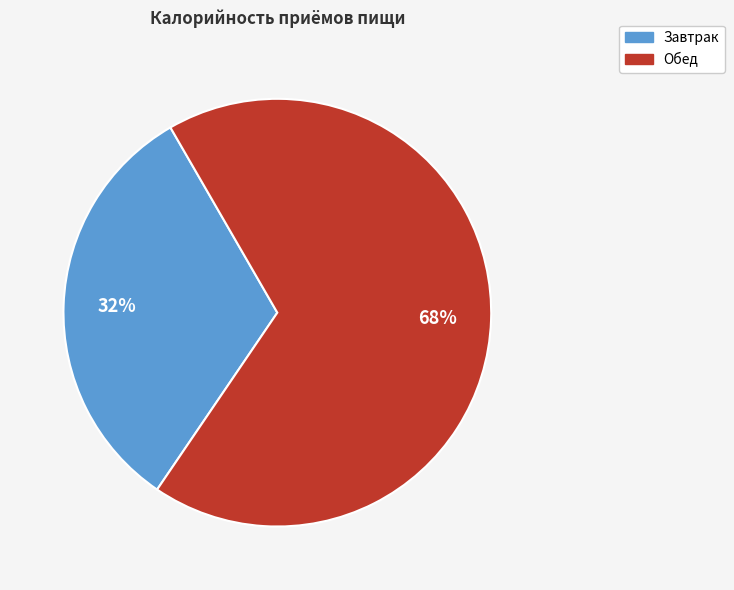

True or false: Обед accounts for 81% of the total.

False